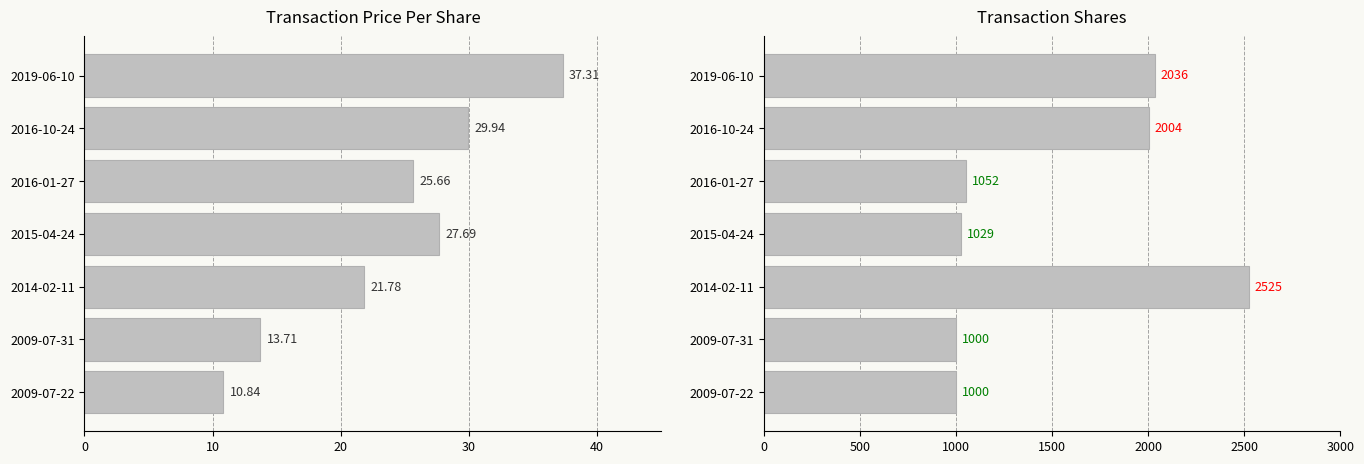

What is the total value across all series at 2009-07-22?

1010.8